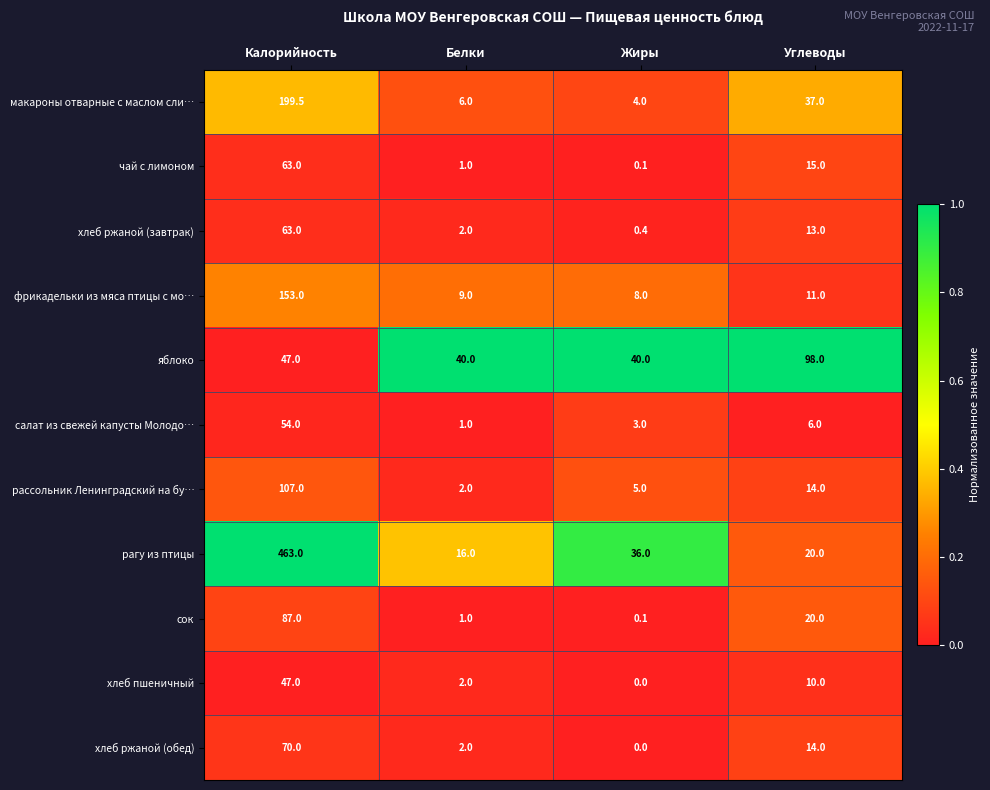

What is the average value of the сок series?

27.0